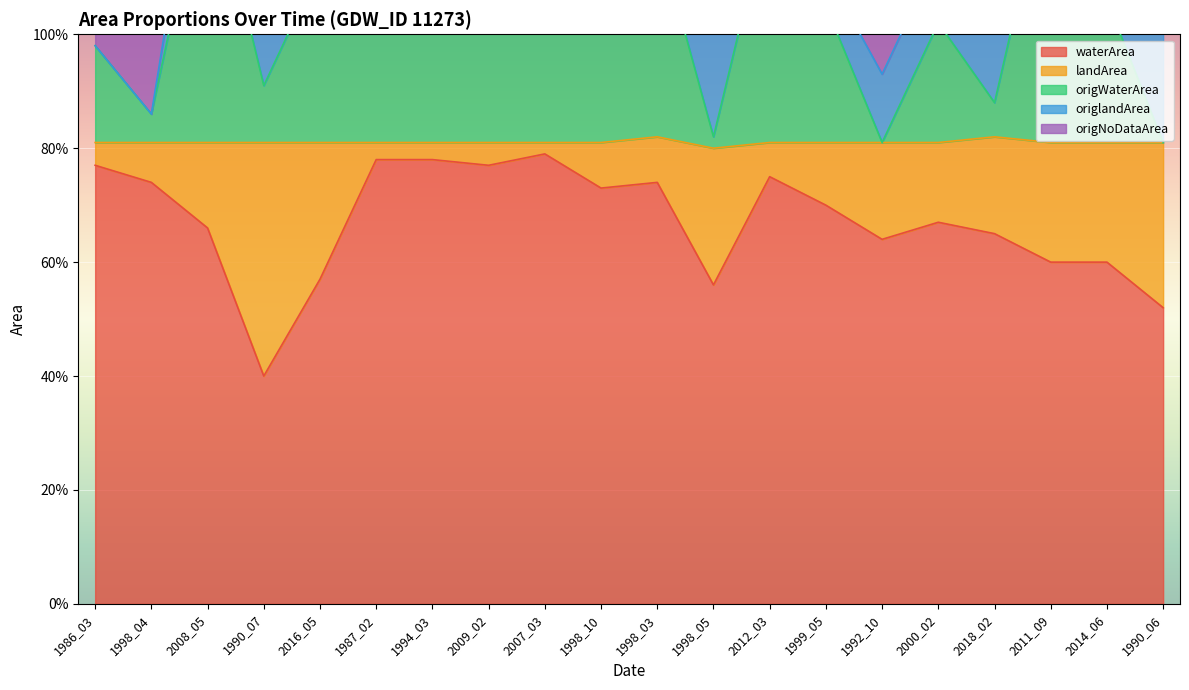

What is the difference between the maximum and minimum values in the waterArea series?

0.4